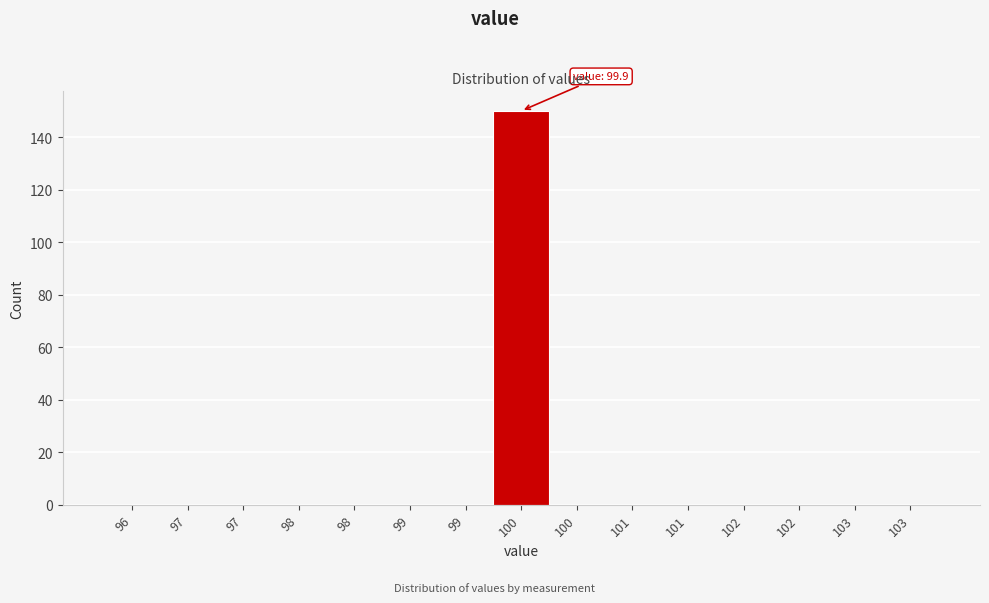

Count the number of data series in this chart.

1